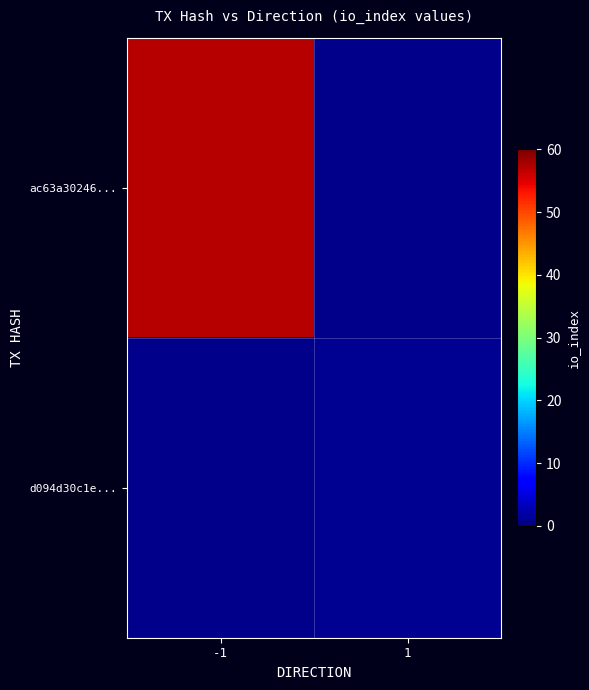

Rank the series at 1 from highest to lowest value.

ac63a30246..., d094d30c1e...